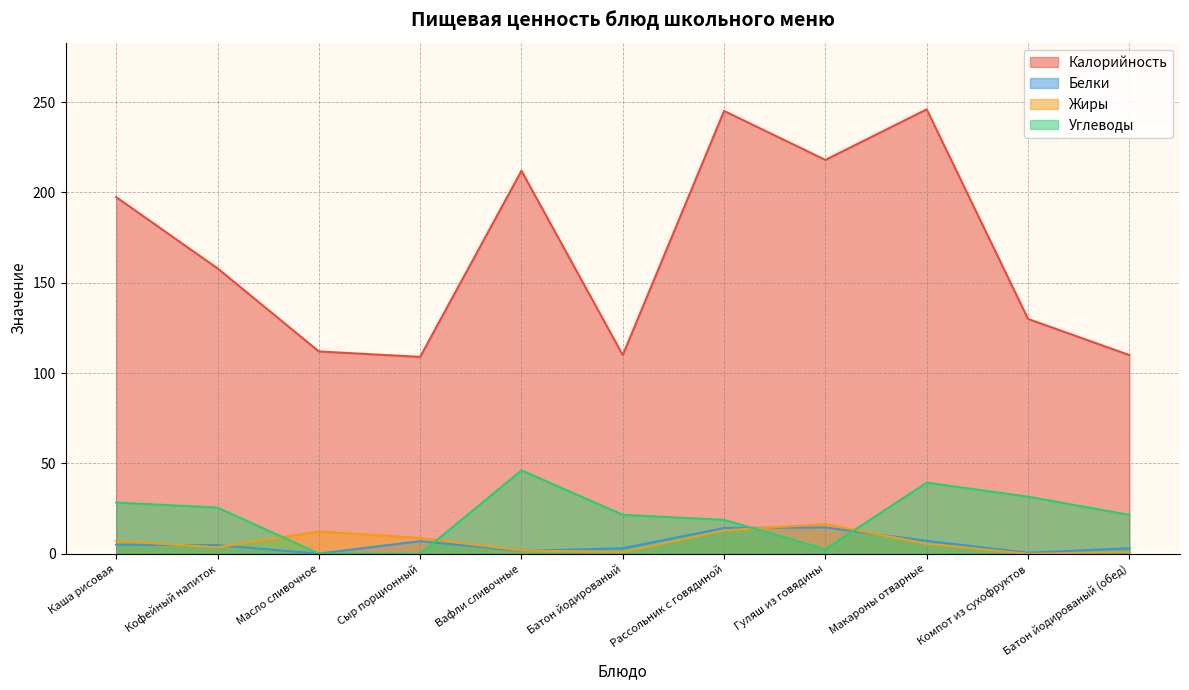

Where is the first local minimum for Жиры?

Кофейный напиток